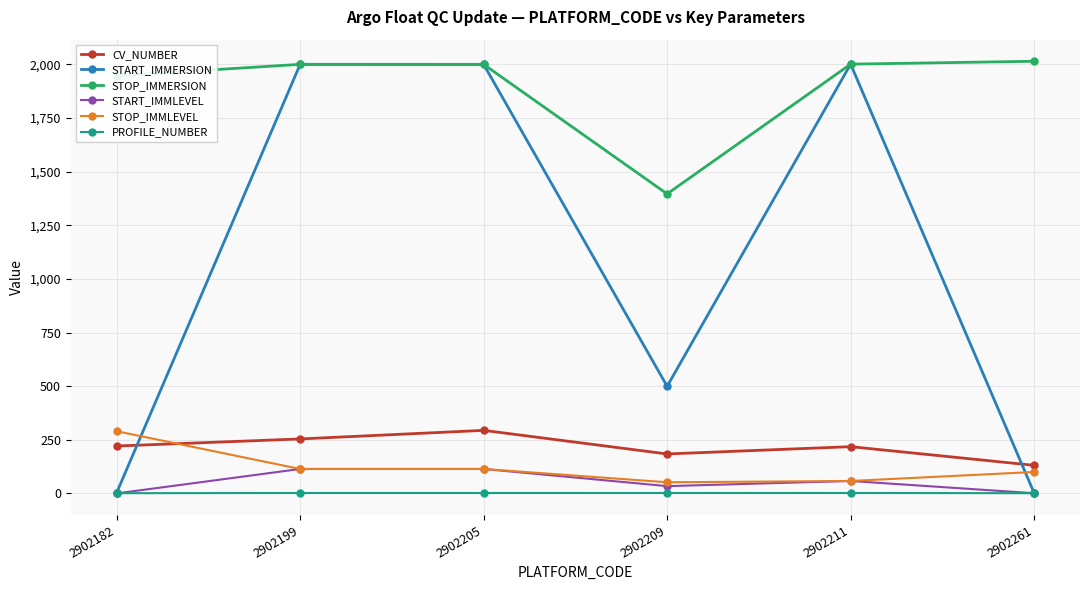

Which series has the widest spread of values?

START_IMMERSION